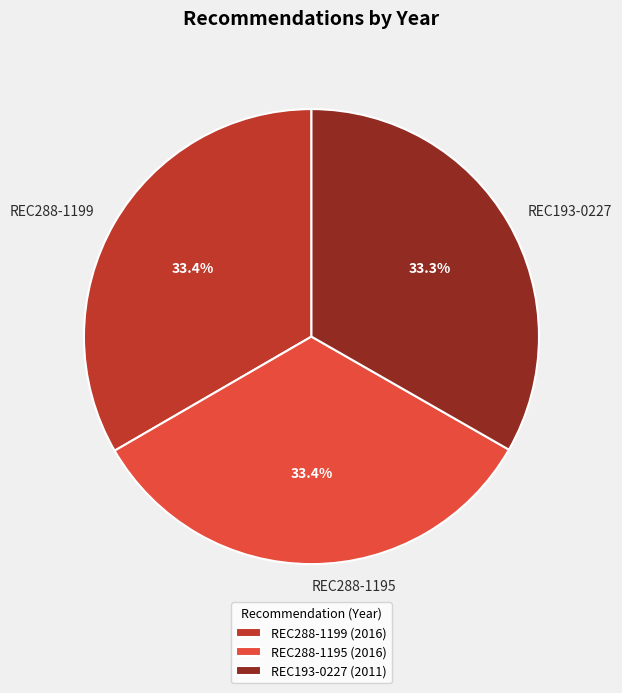

Does any single category account for the majority?

No